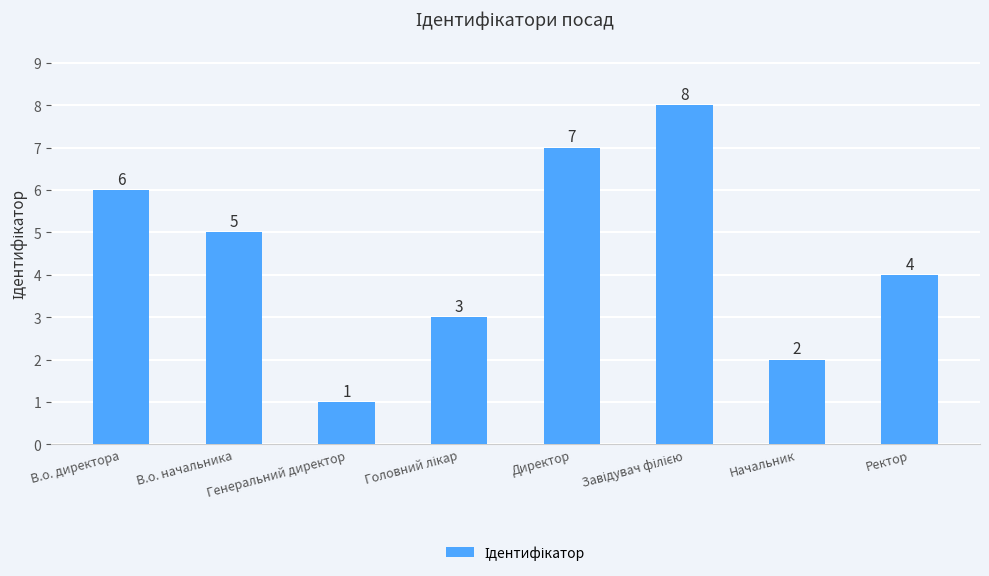

What is the label of the 8th bar from the right?

В.о. директора